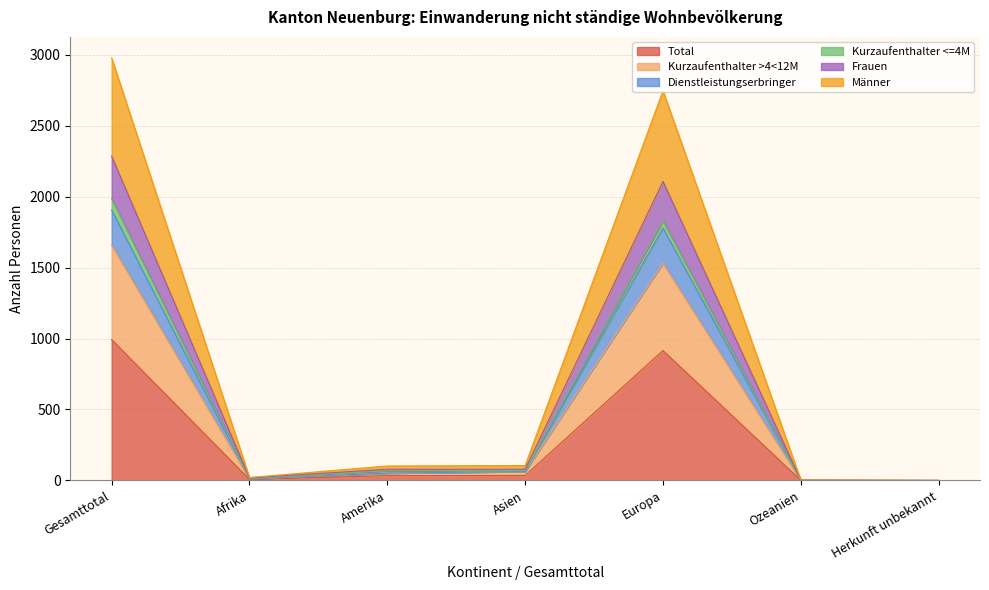

Rank the categories by Frauen value from lowest to highest.

Herkunft unbekannt, Ozeanien, Afrika, Amerika, Asien, Europa, Gesamttotal